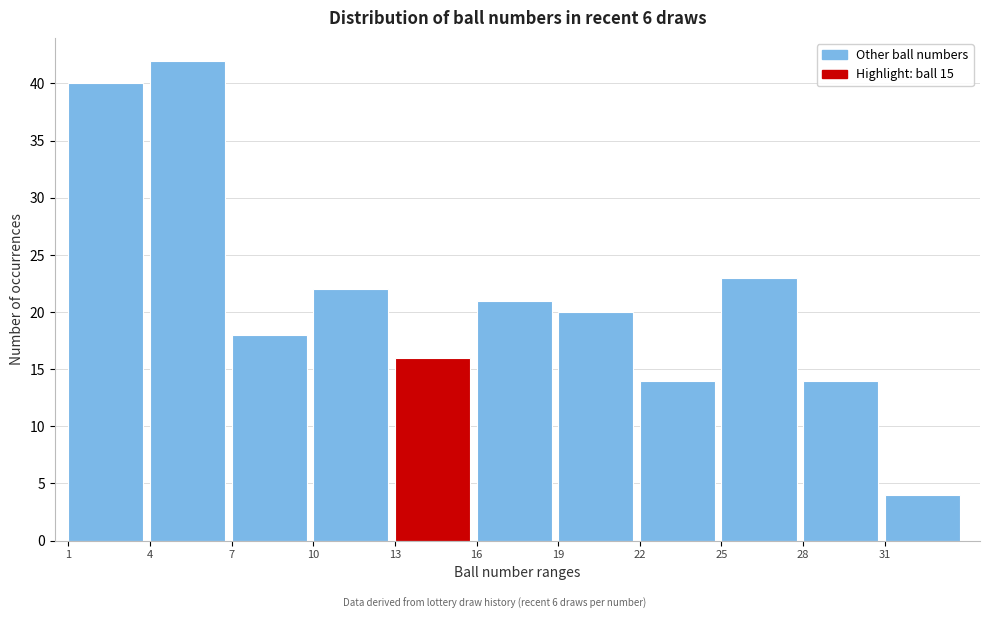

Over which range of the x-axis is the bar tallest?

4 to 7